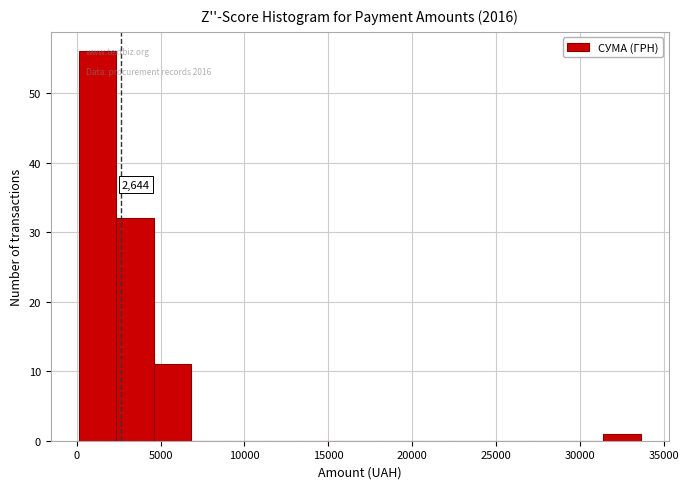

Which range on the x-axis has the tallest bar?

0 to 2500